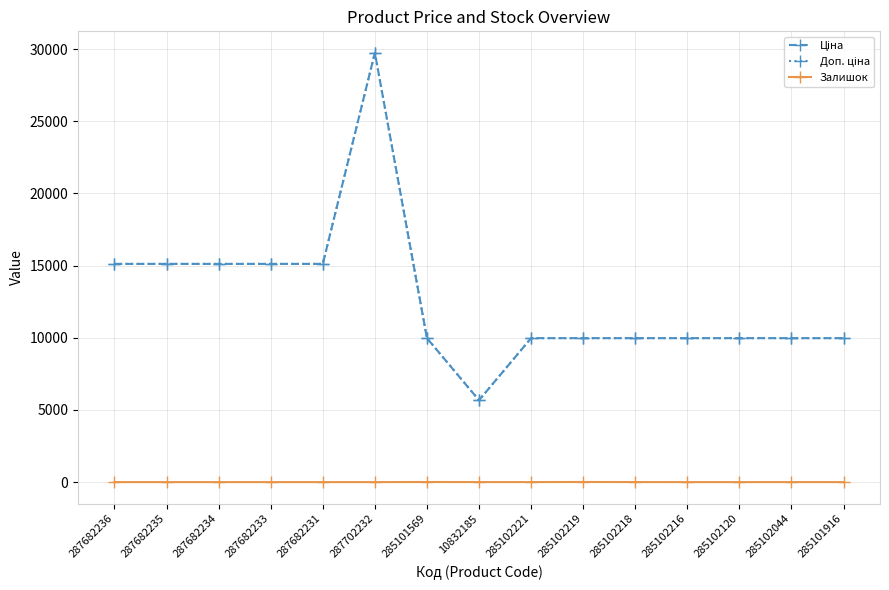

Between 287702232 and 285101569, which series saw the biggest shift?

Ціна